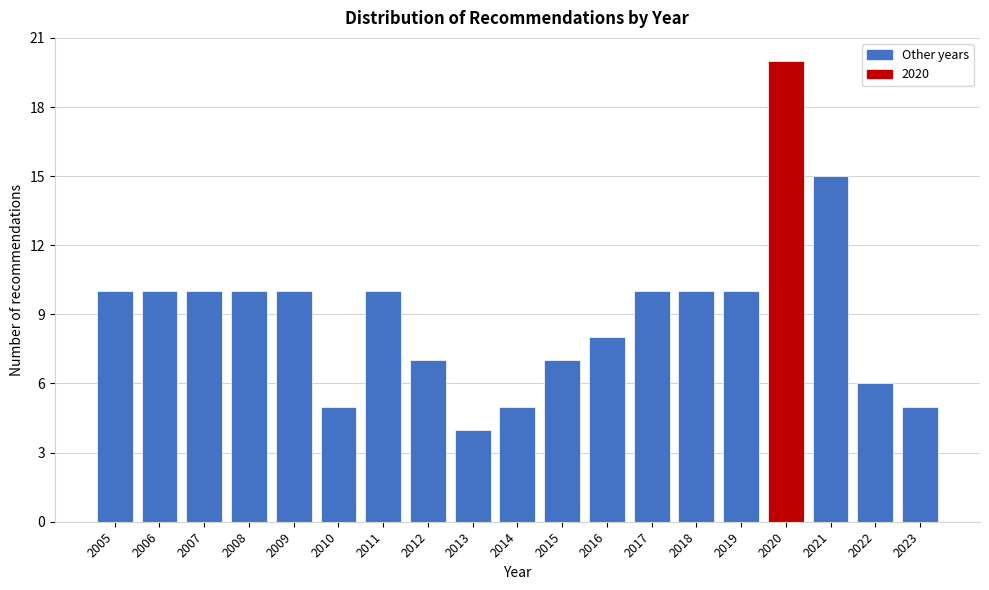

Reading left to right, transcribe all the data shown in this chart.

2005=10	2006=10	2007=10	2008=10	2009=10	2010=5	2011=10	2012=7	2013=4	2014=5	2015=7	2016=8	2017=10	2018=10	2019=10	2020=20	2021=15	2022=6	2023=5